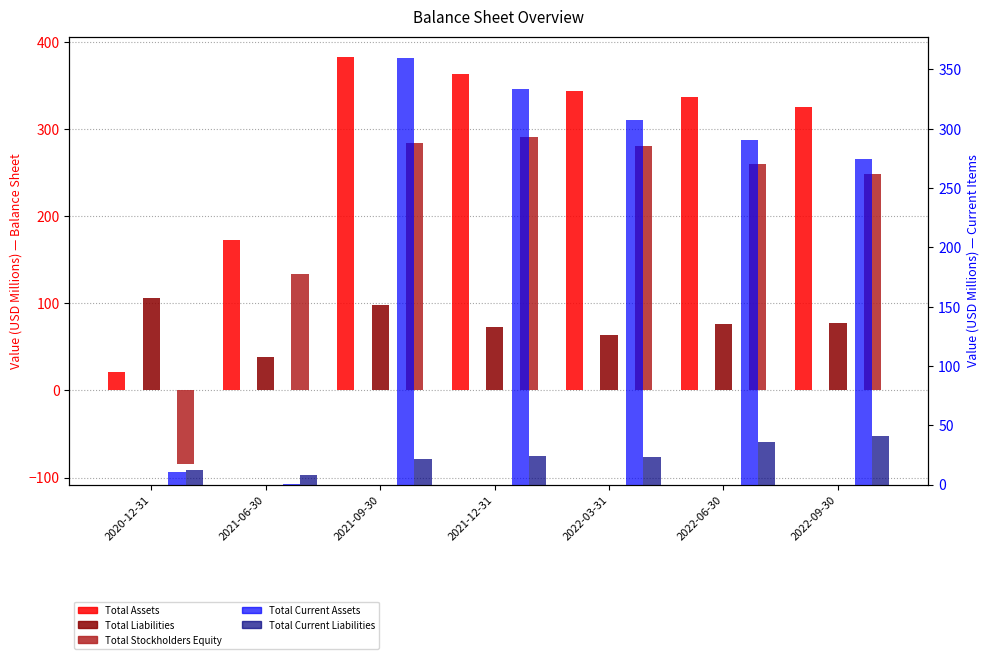

What is the difference between the second highest and second lowest values in the Total Stockholders Equity series?

150.1